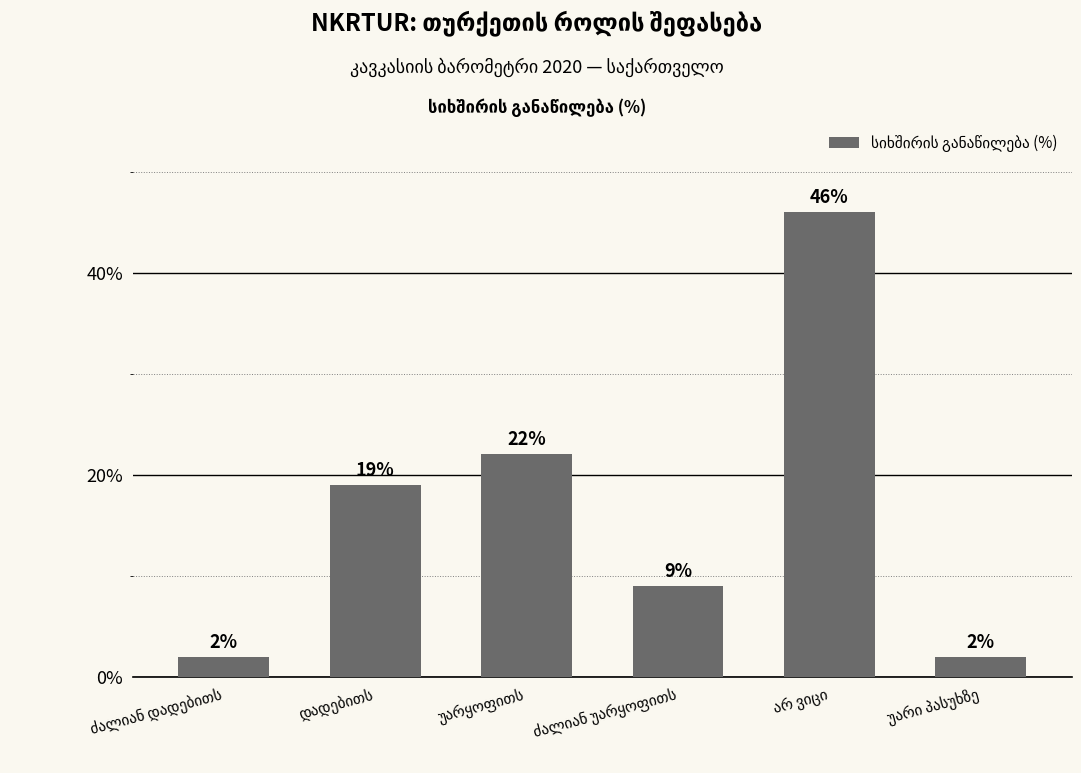

What is the greatest value displayed?

46